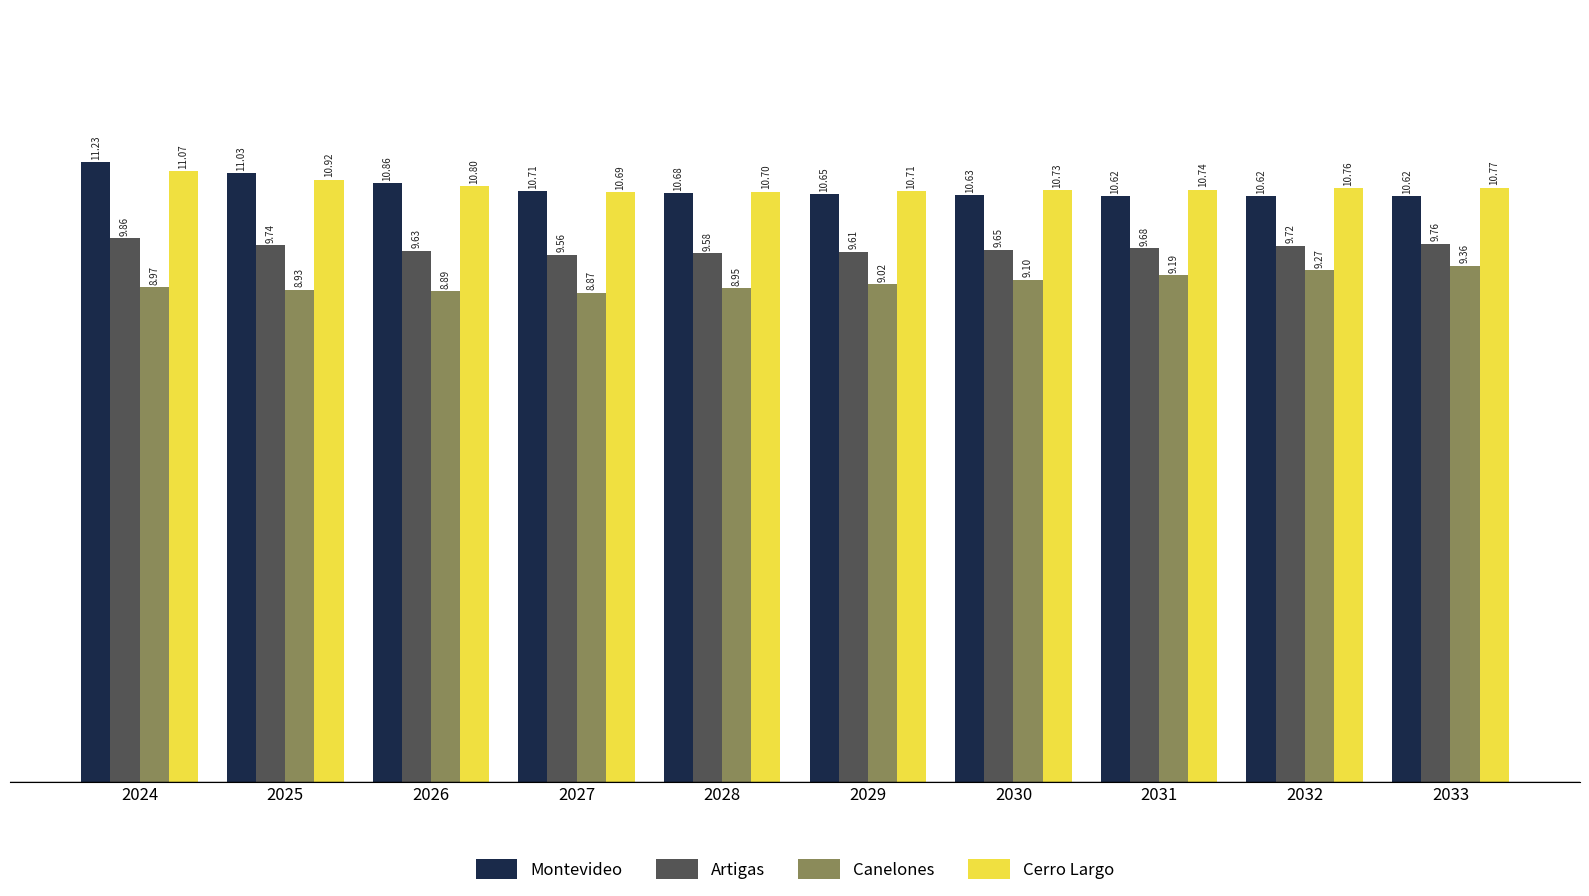

At how many categories does at least one series exceed 9?

10